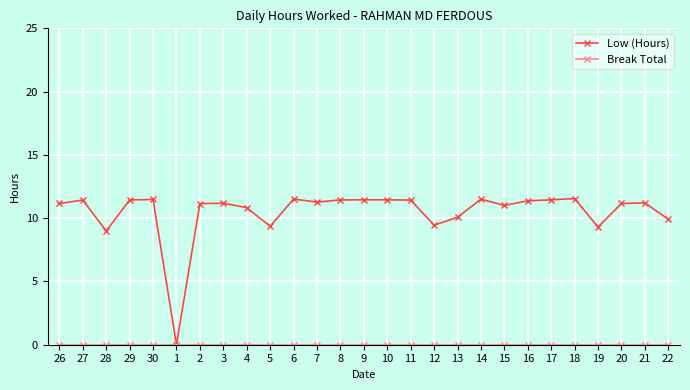

Where is the first local minimum for Low (Hours)?

28